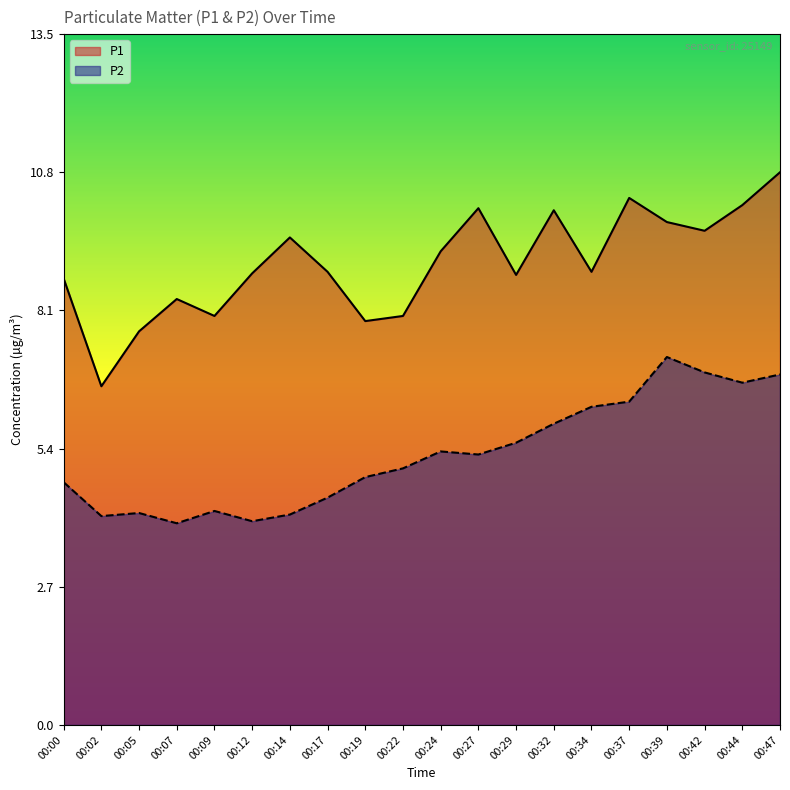

What are all the series names shown in the legend?

P1, P2